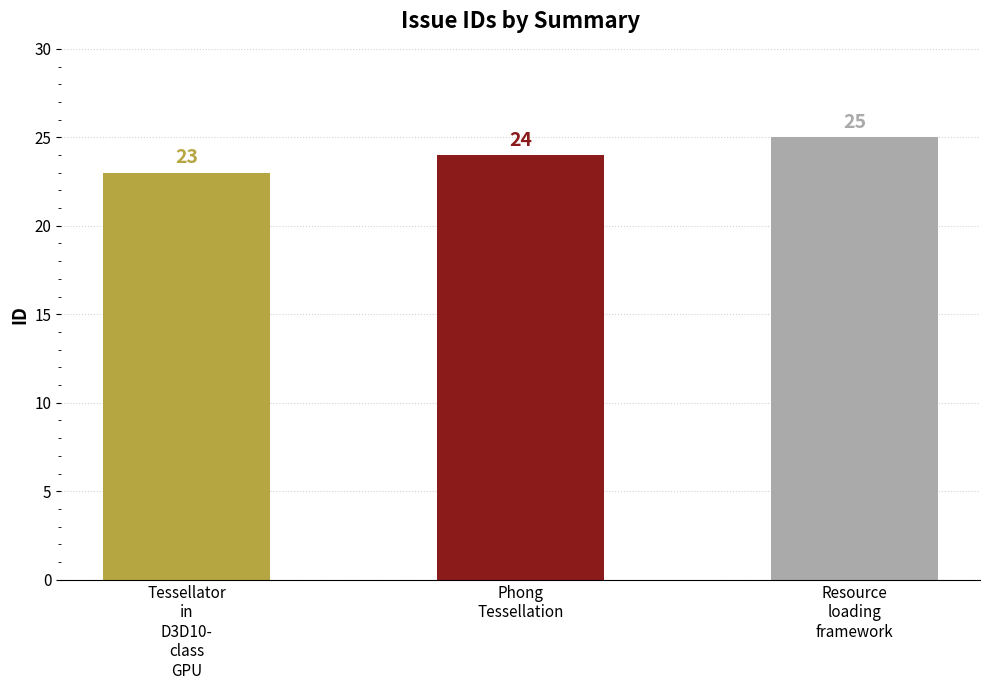

The chart shows a value of 23 at Tessellator
in
D3D10-
class
GPU. True or false?

True